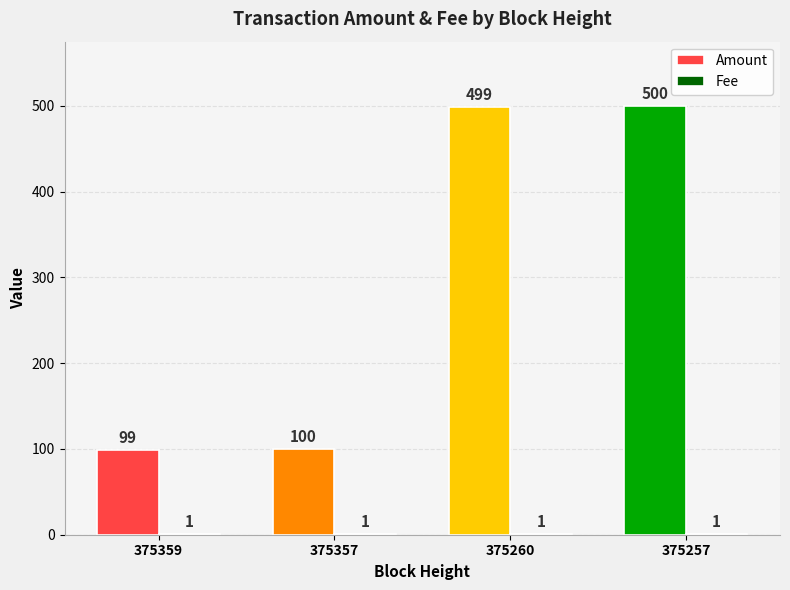

At which category is the sum across all series the highest?

375257